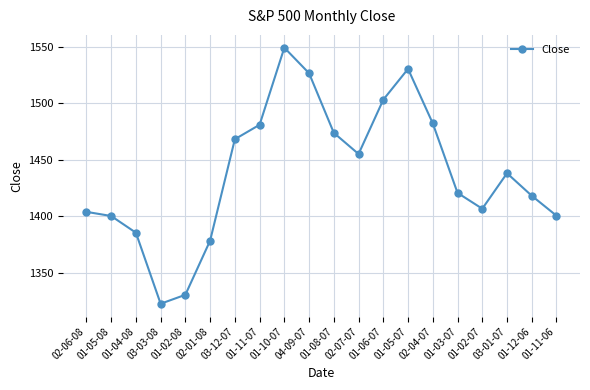

What is the sum of all values?

28778.0